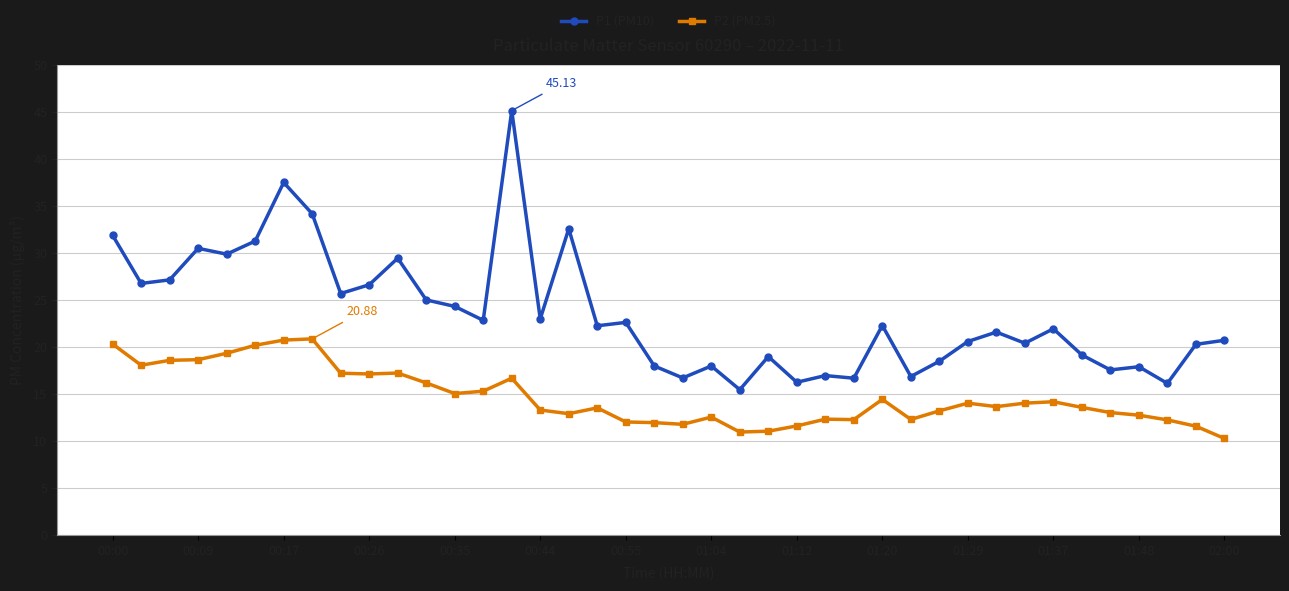

True or false: P1 (PM10) has more than 0 interior local peaks.

True